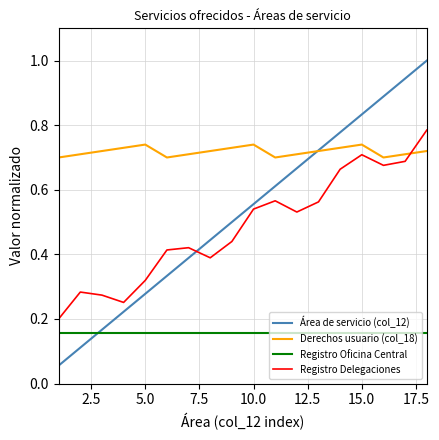

Rank the series by their maximum value, from lowest to highest.

Registro Oficina Central, Derechos usuario (col_18), Registro Delegaciones, Área de servicio (col_12)